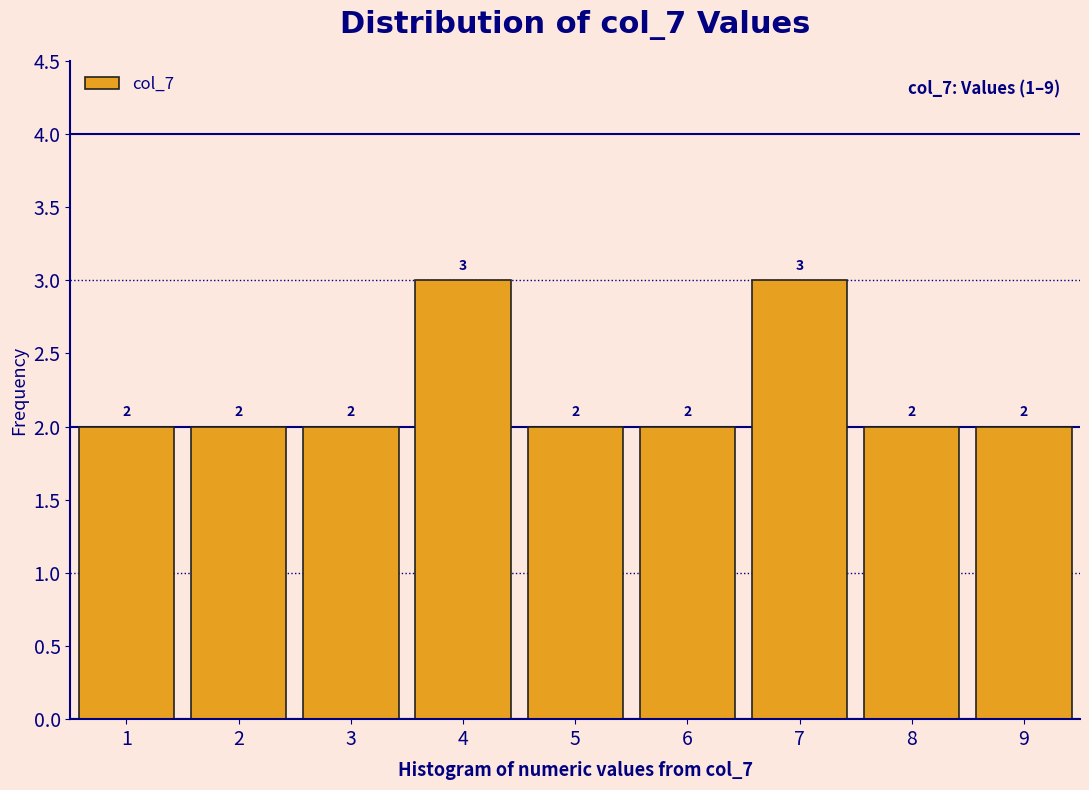

What is the height of the bar covering 8.5 to 9.5 on the x-axis?

2